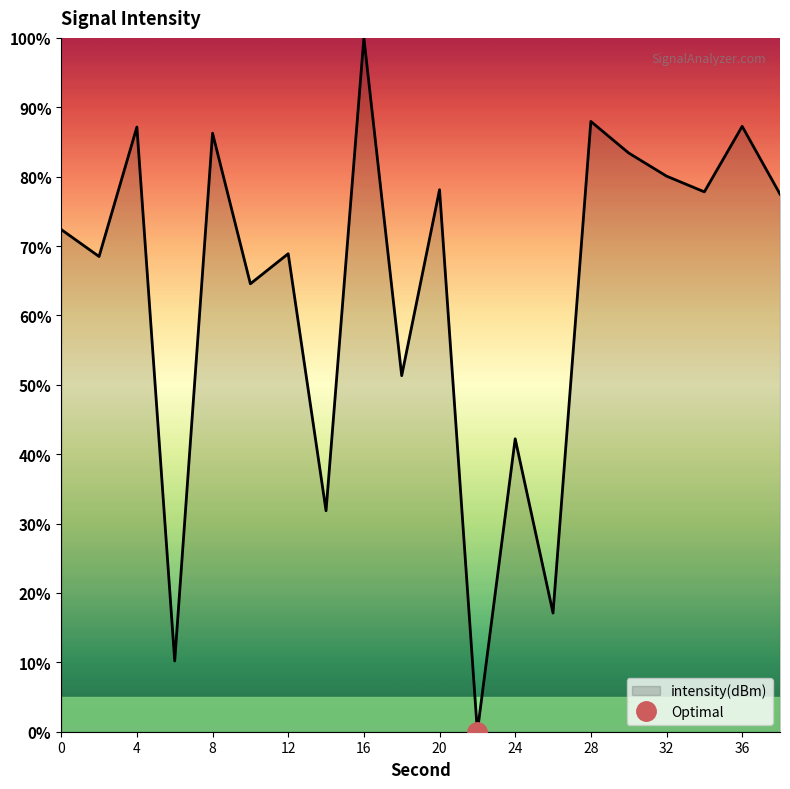

Does the chart display data point markers on the line(s)?

No